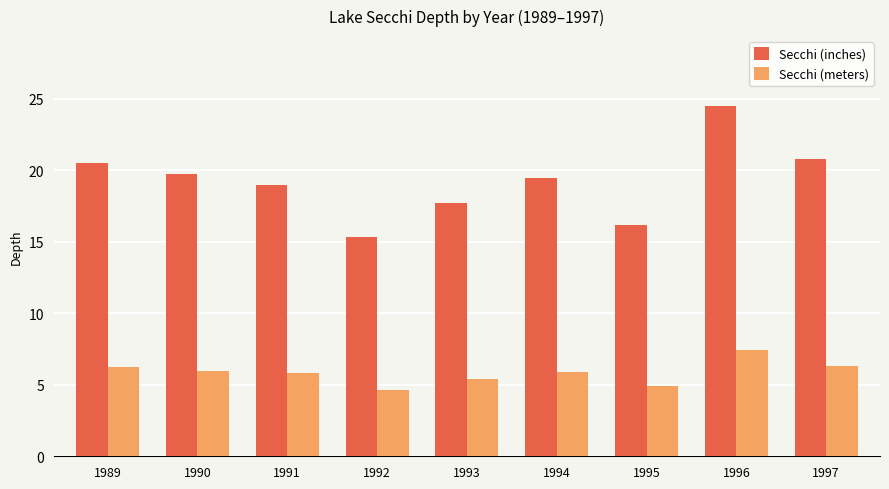

Which series has the largest range (max minus min)?

Secchi (inches)